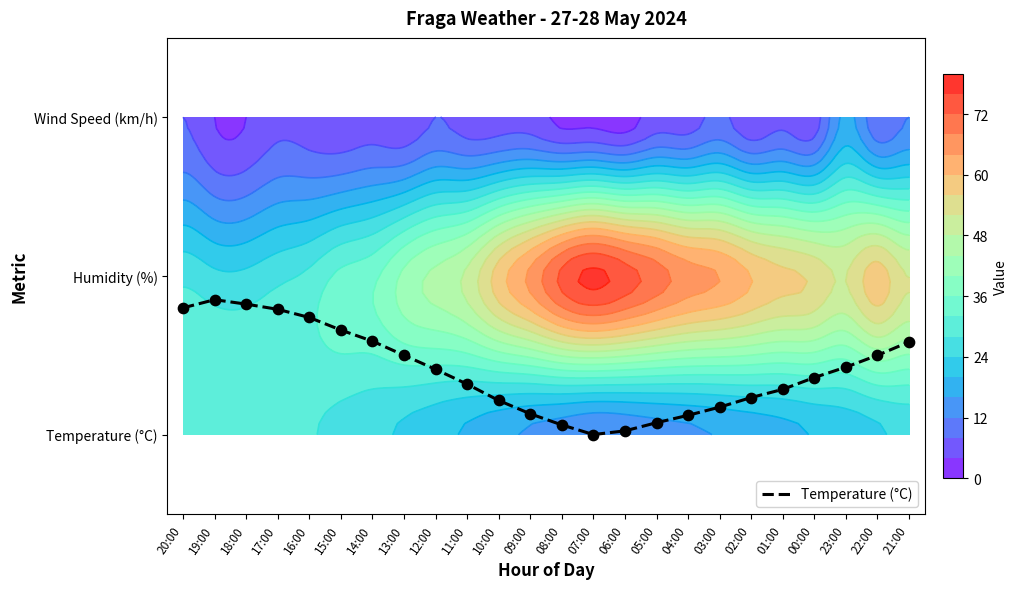

Where is the data nearest to the value 0?

07:00